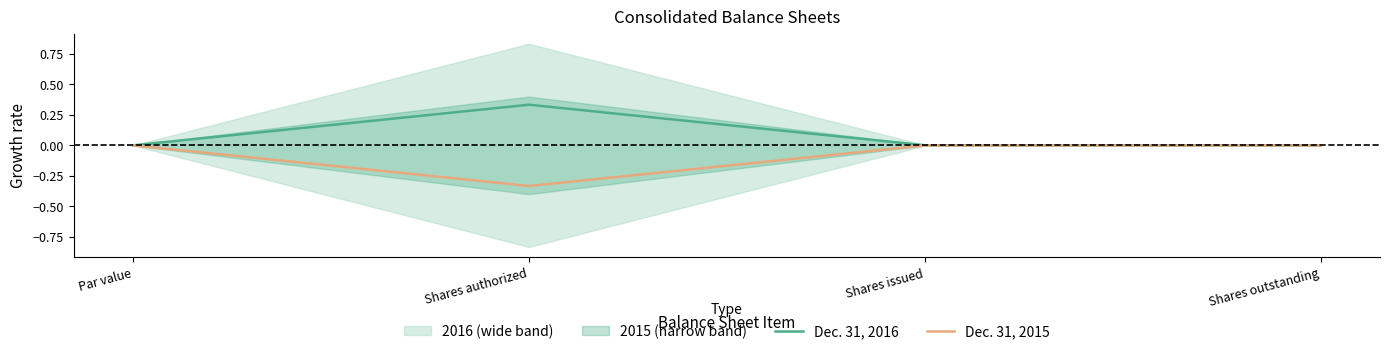

At which label is Dec. 31, 2015 closest to 0?

Par value